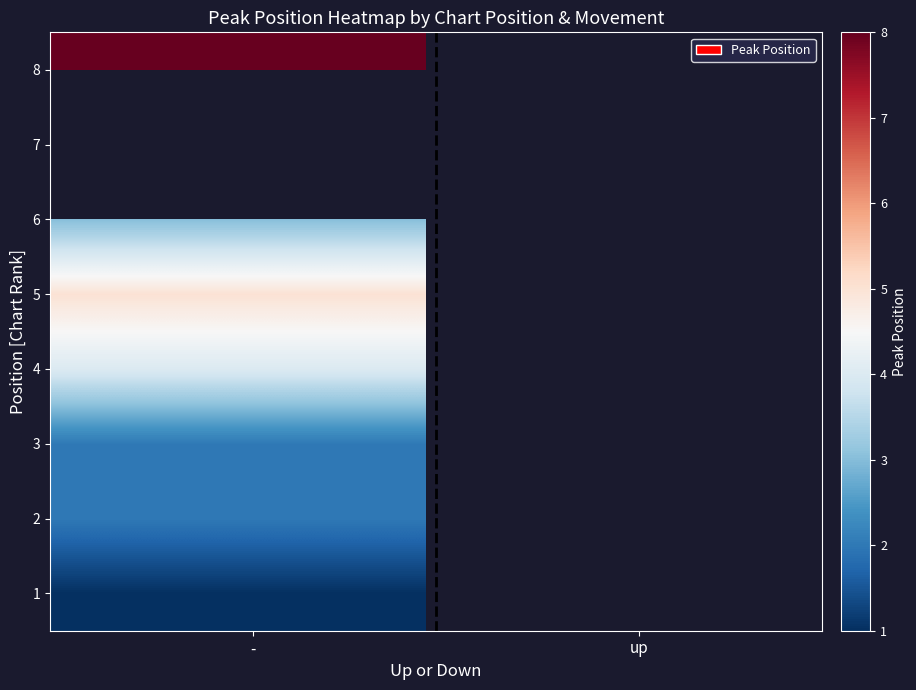

What is the smallest value displayed?

1.0